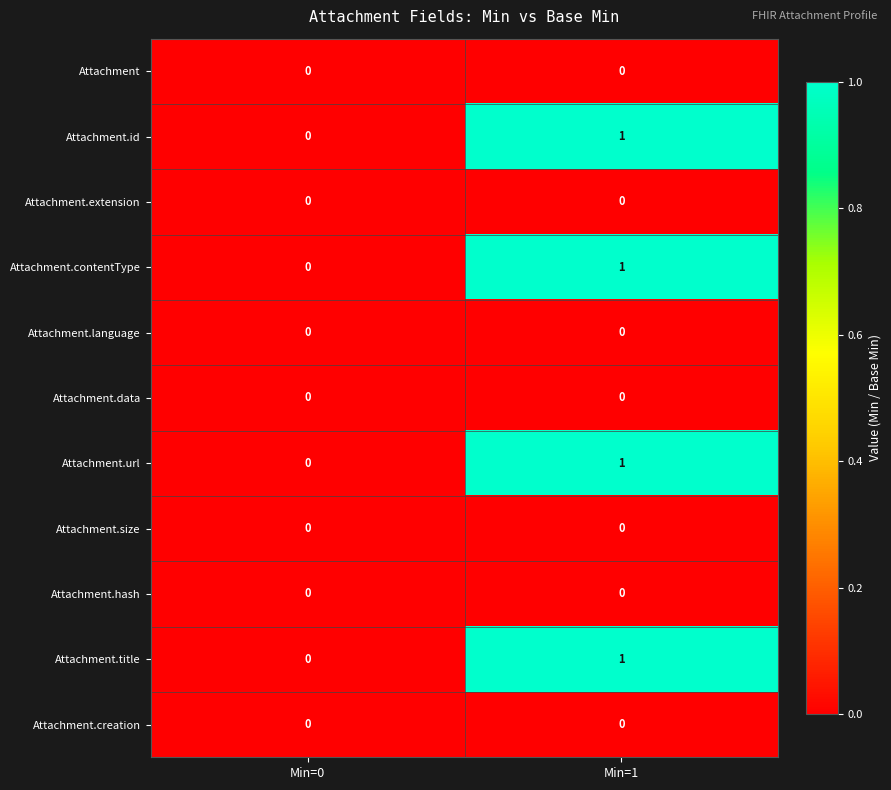

At which category does the chart reach its peak across all series?

Min=1